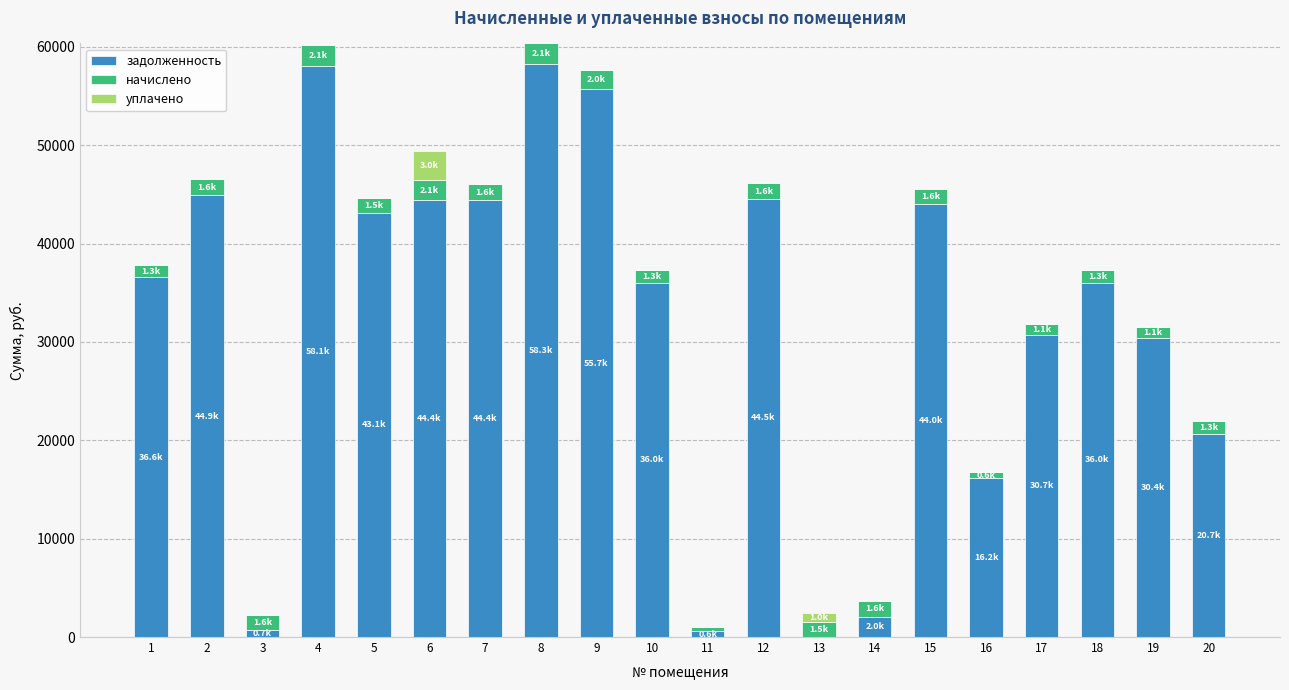

The value of задолженность at 17 is 13736.5. True or false?

False